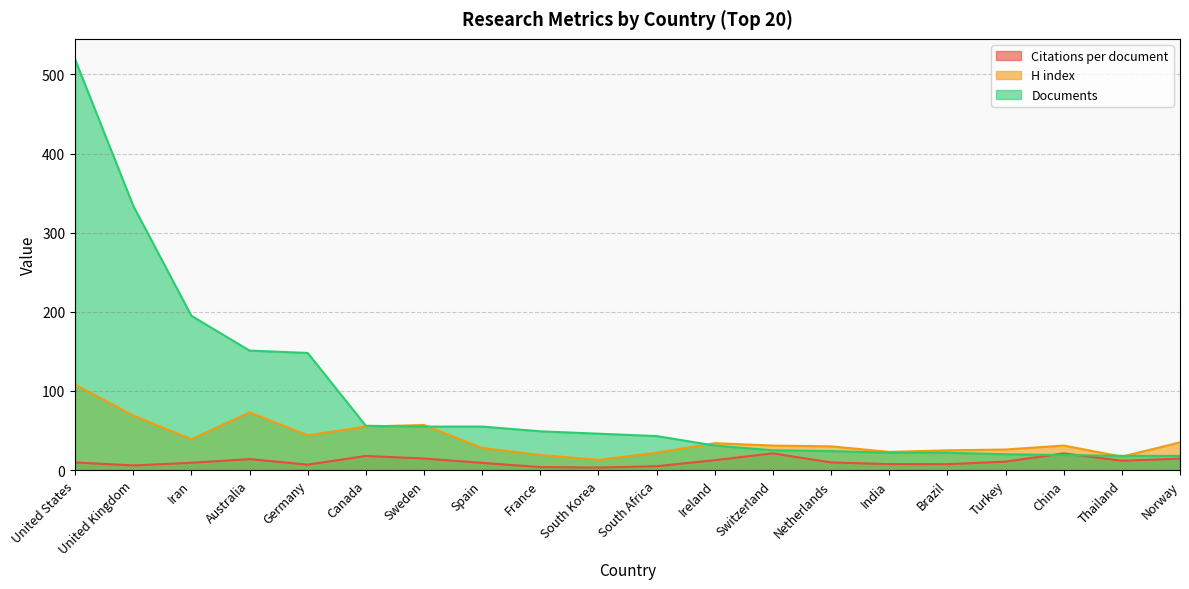

What is the greatest value displayed?

519.0